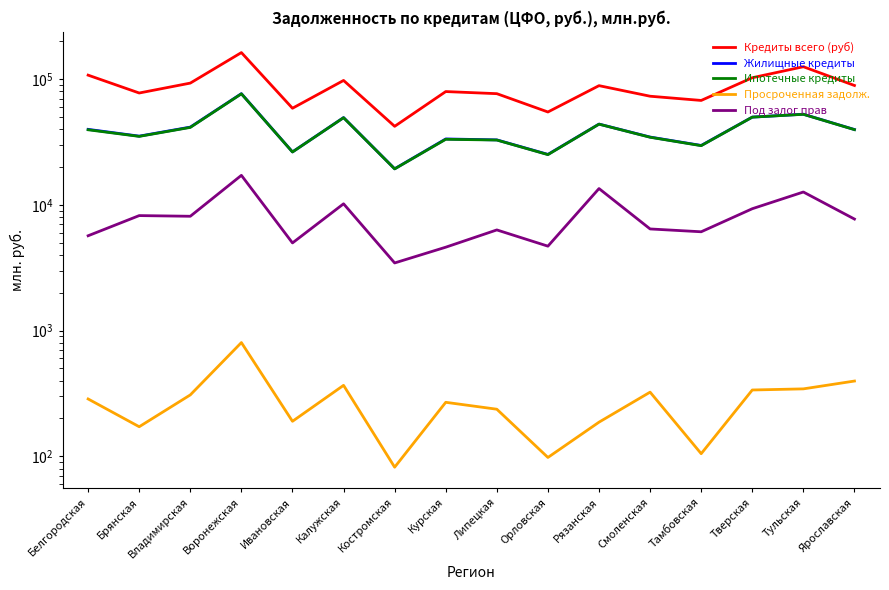

List the series in order of their peak value, lowest first.

Просроченная задолж., Под залог прав, Ипотечные кредиты, Жилищные кредиты, Кредиты всего (руб)